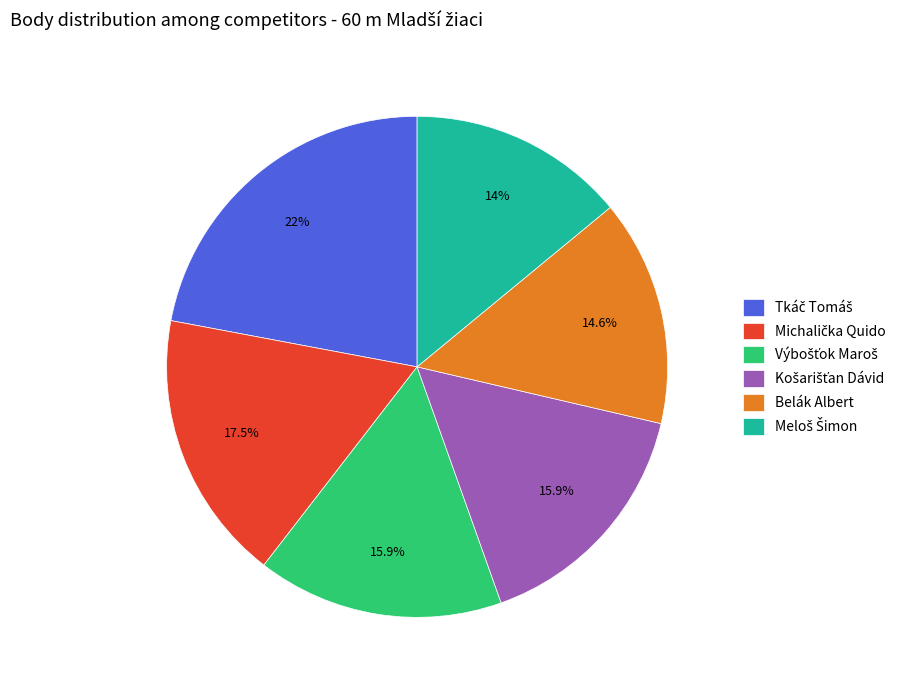

Is Belák Albert the majority of the pie?

No